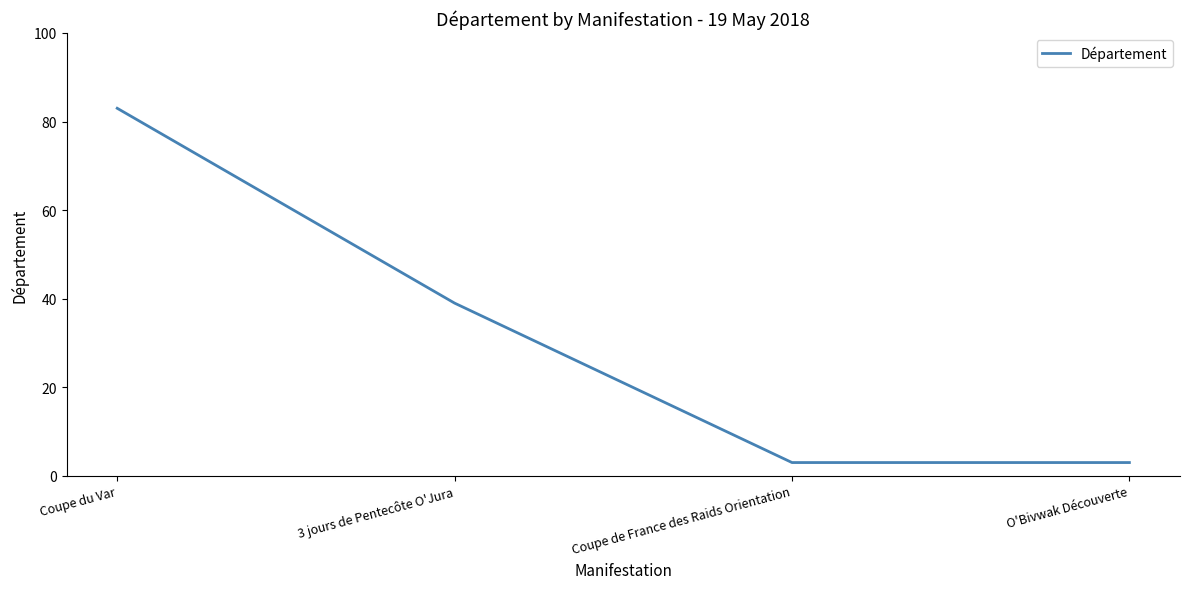

What is the average value?

32